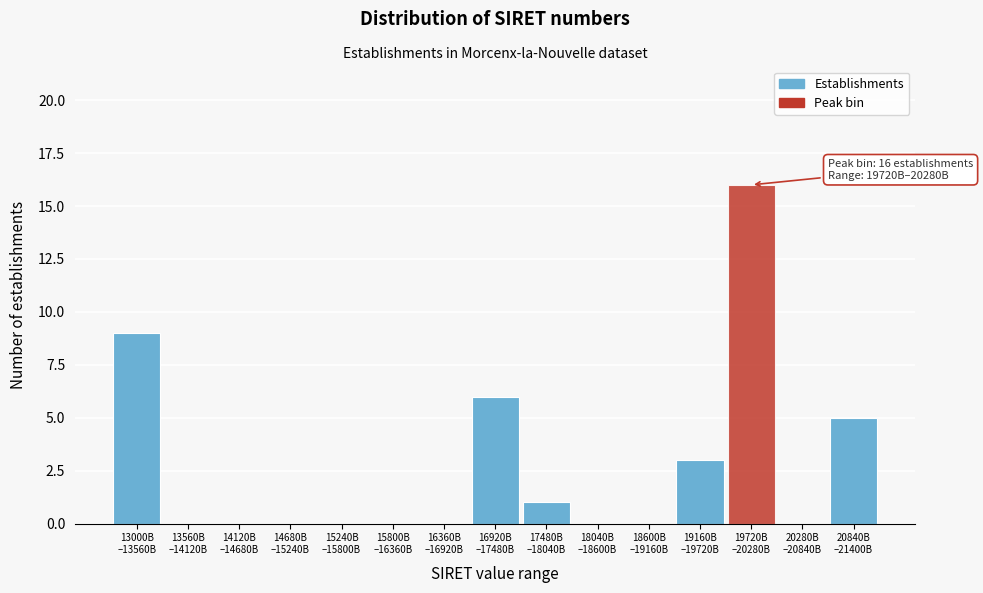

What is the greatest value displayed?

16